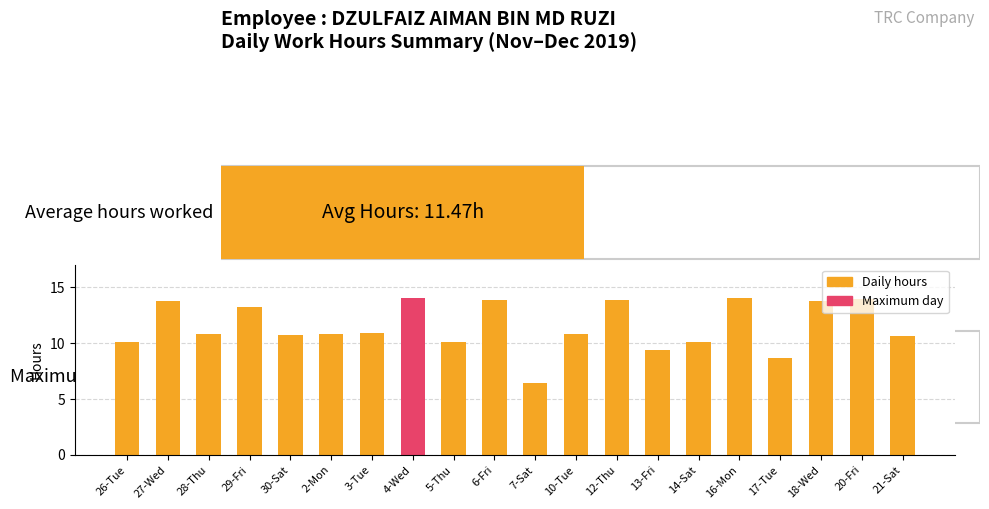

True or false: the data shows 3.8 at 18-Wed.

False